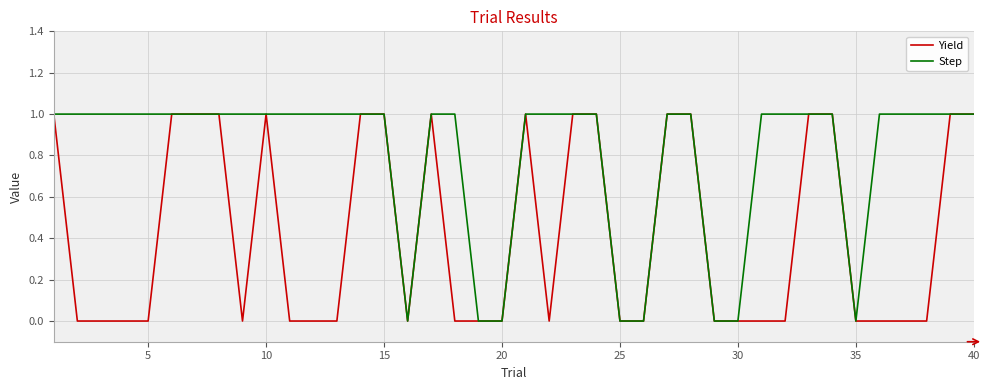

What is the sum of all Step values?

32